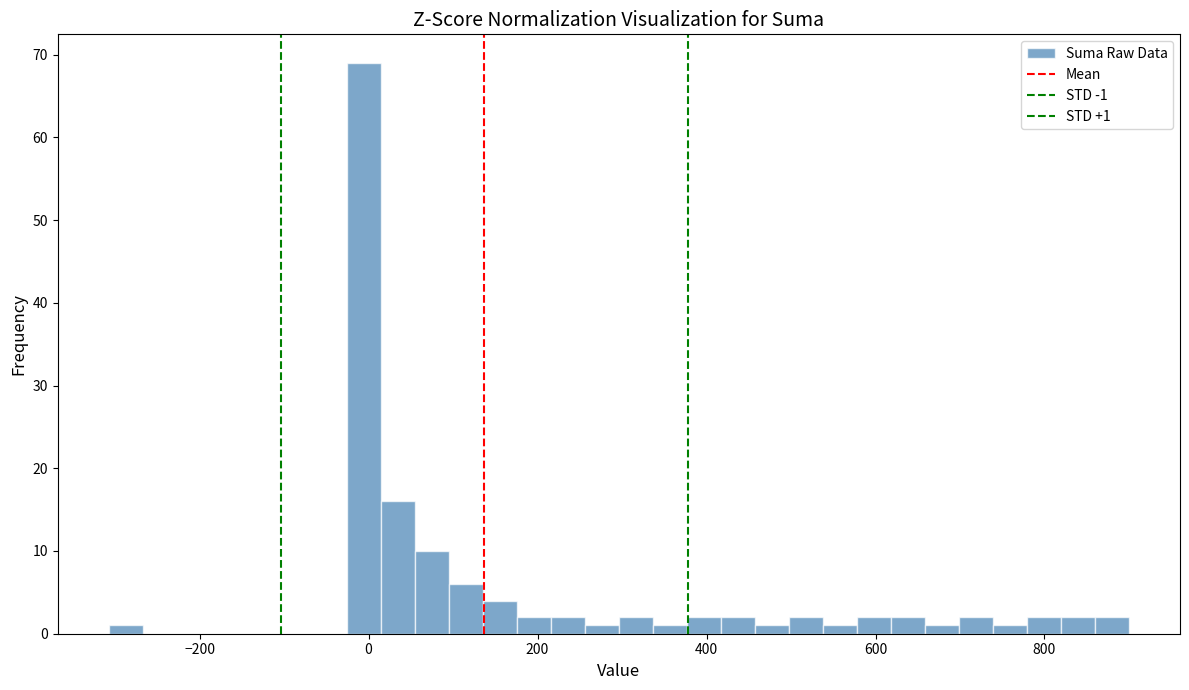

Read against the x-axis, roughly where is the centre of the tallest bar?

0